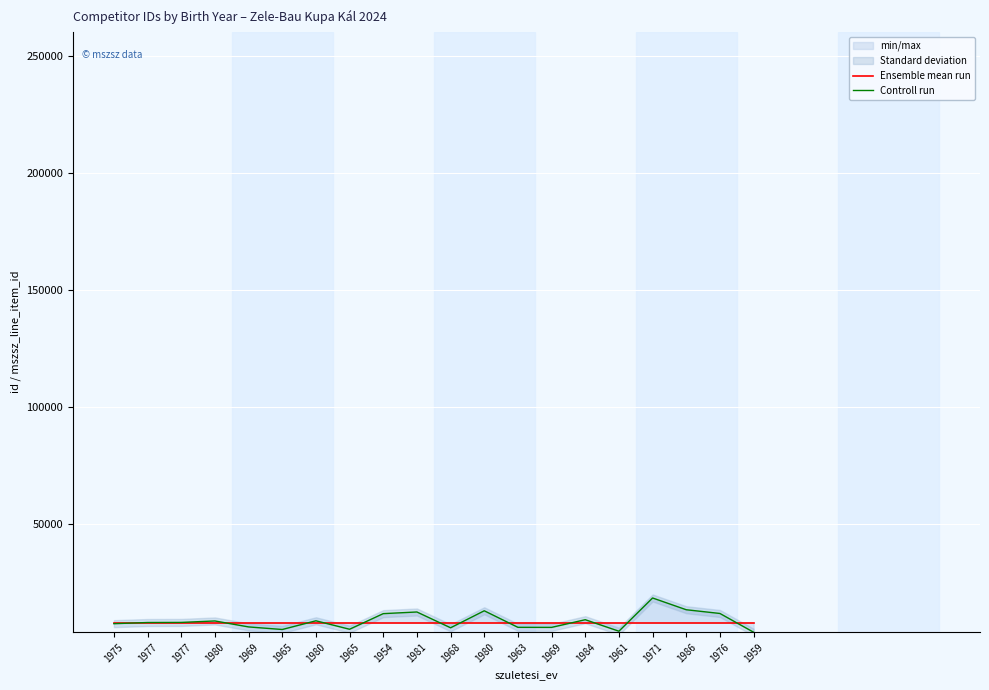

At which label does Controll run reach its minimum?

1959